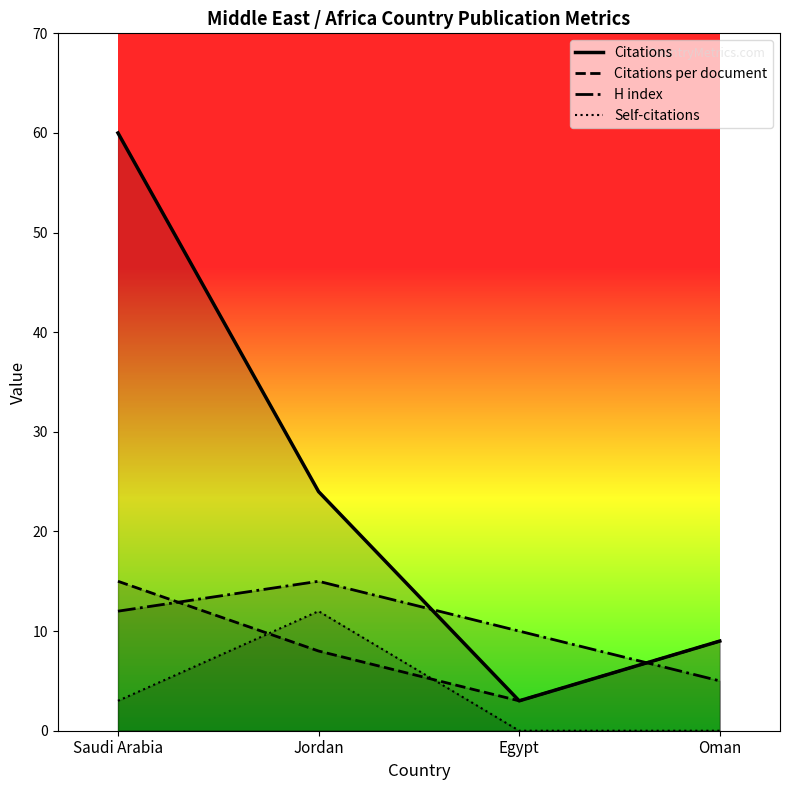

Is the value of Citations at Egypt greater than the value of Citations per document at Oman?

No